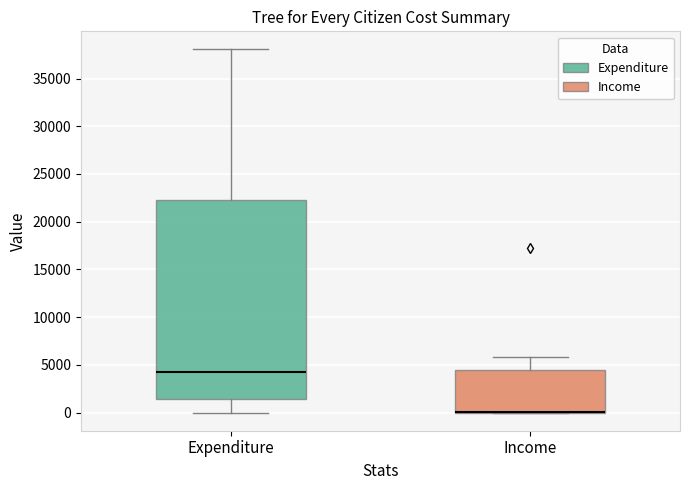

Comparing the boxes themselves (not the whiskers), which one is the tallest?

Expenditure